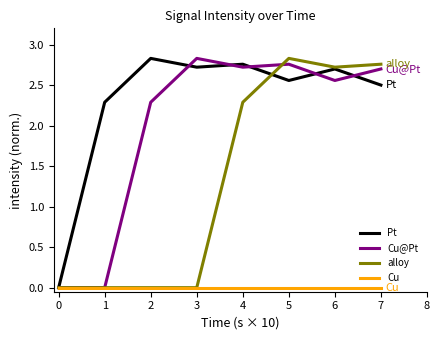

The value of alloy at 7 is 1.4. True or false?

False